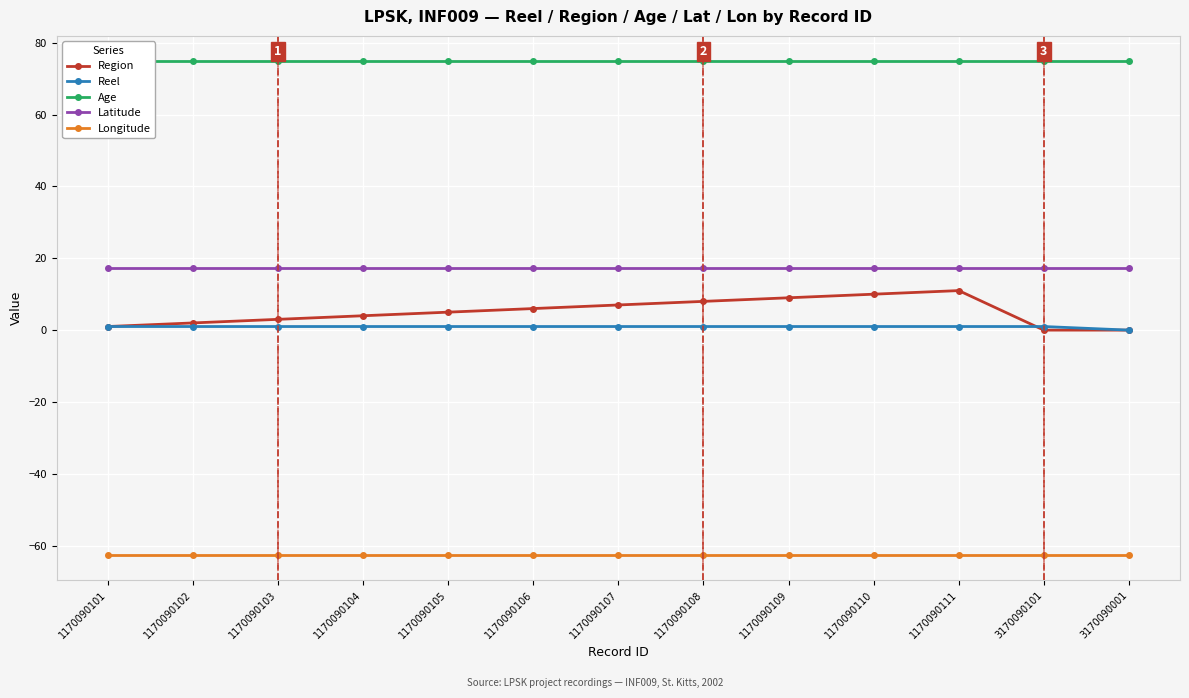

At which label does Region reach its minimum?

3170090101